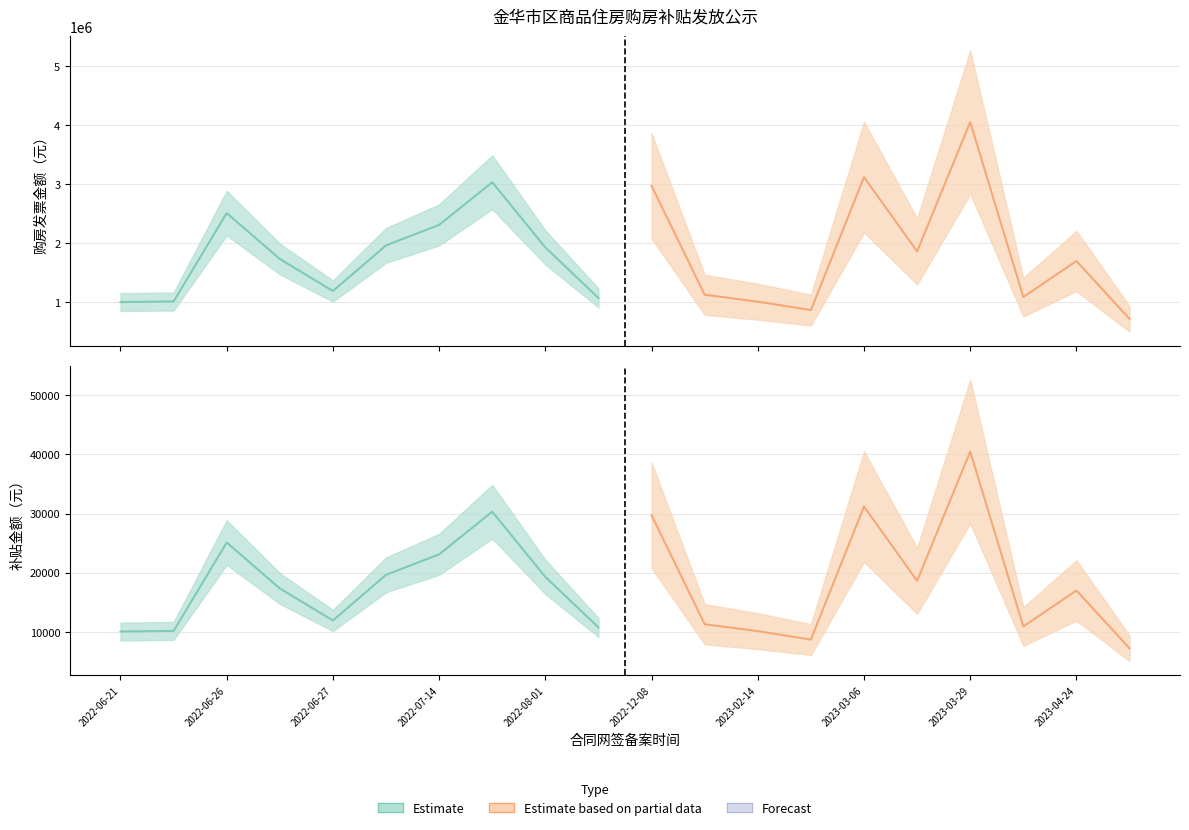

Does the chart display data point markers on the line(s)?

No